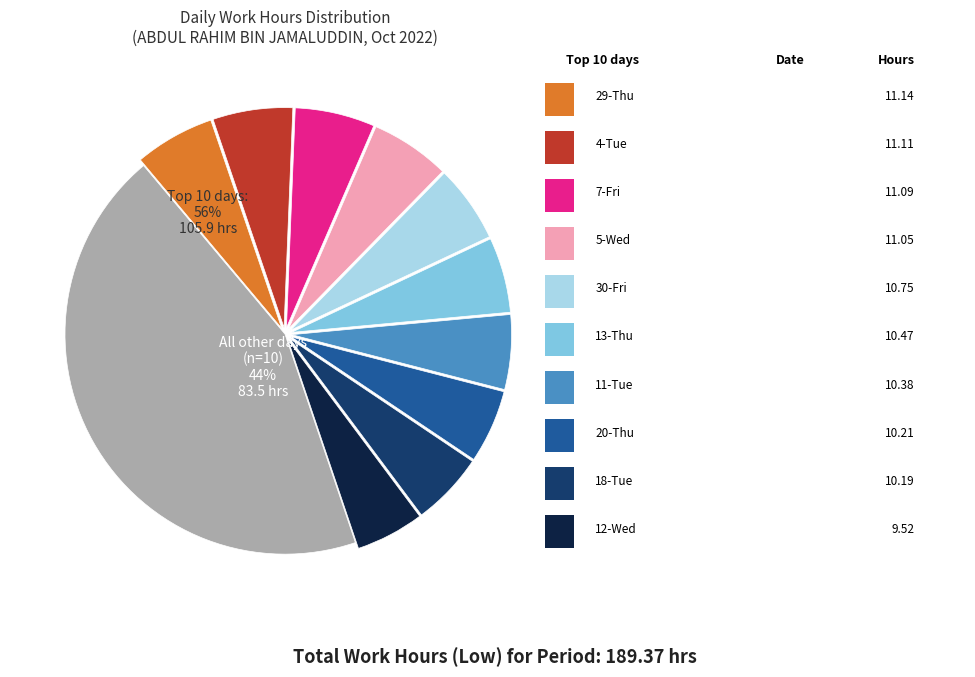

Do 17-Mon and 20-Thu together represent more than half of the pie?

No